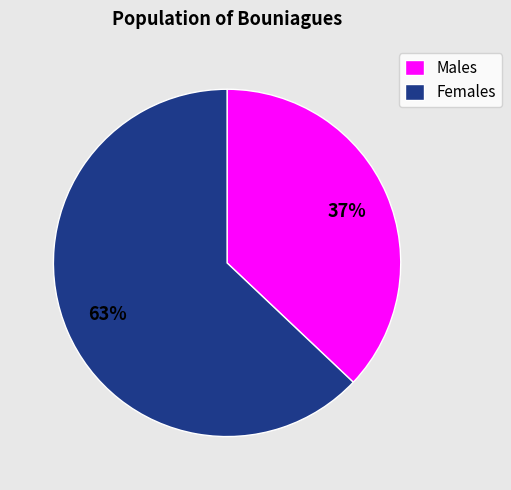

Do Males and Females together represent more than half of the pie?

Yes